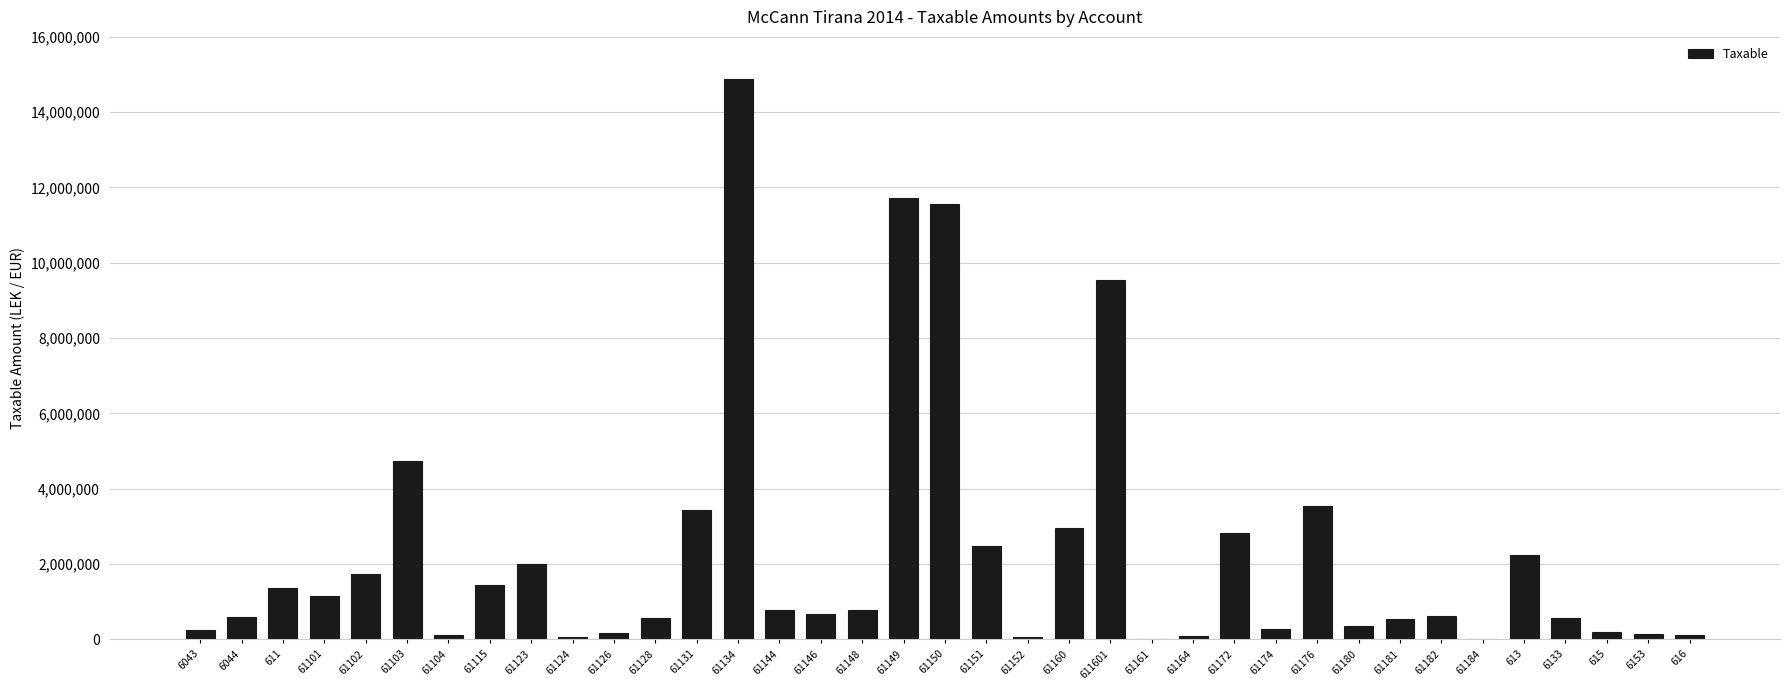

What is the greatest value displayed?

14887859.8